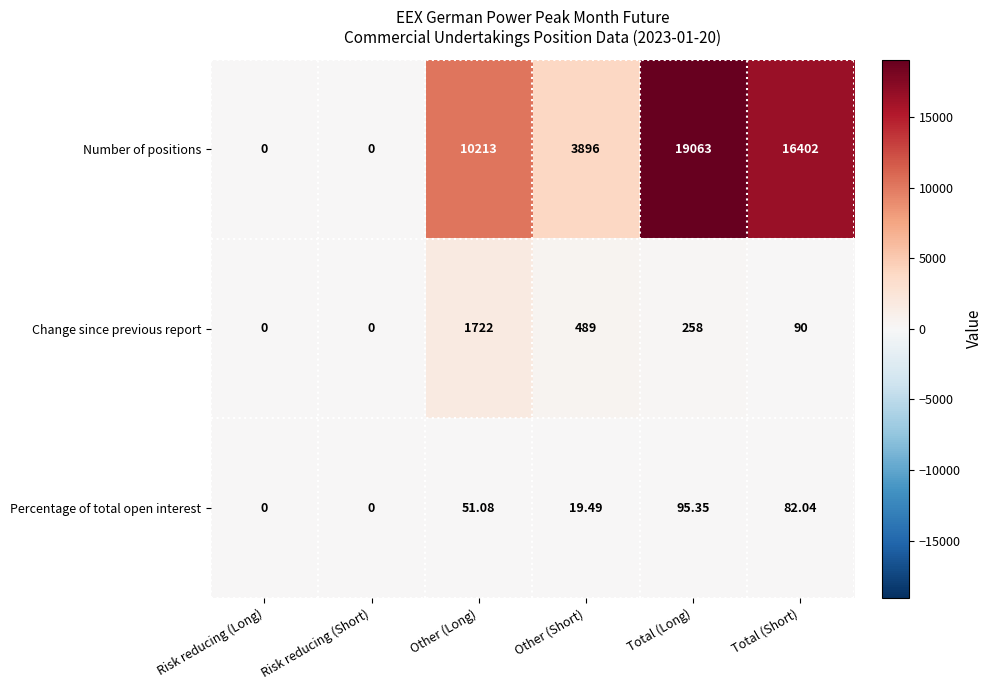

Which series has the largest total across all categories?

Number of positions